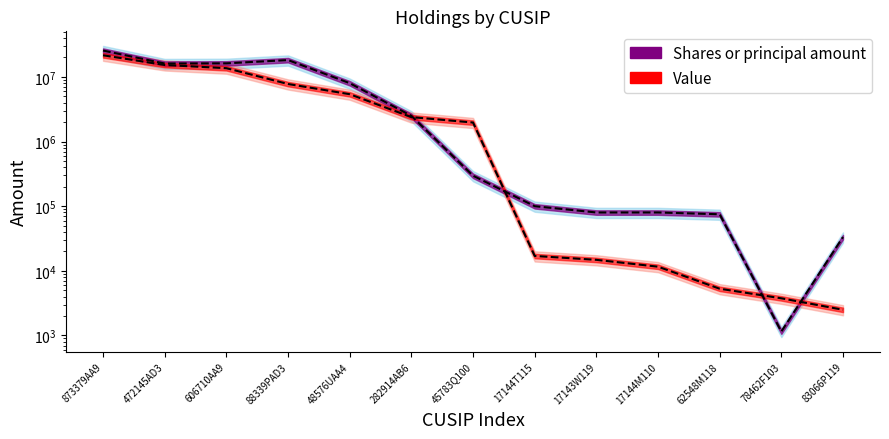

What is the label of the 13th point from the left?

83066P119